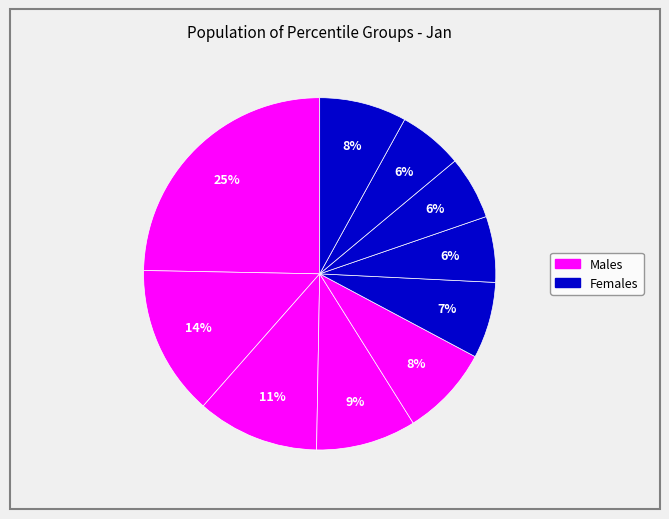

How many slices are in this pie chart?

10